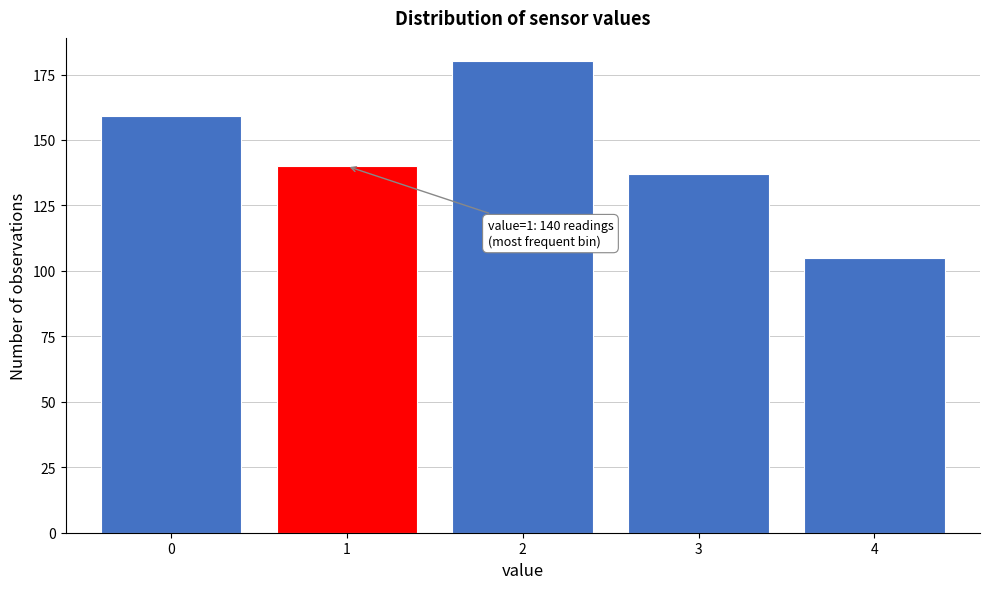

Reading left to right, list all the values displayed in this chart.

0=159	1=140	2=180	3=137	4=105